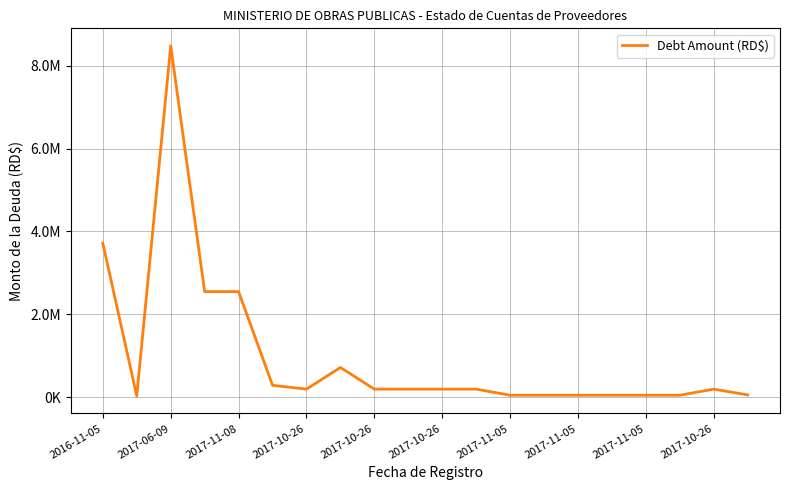

Does the chart have visible grid lines?

Yes